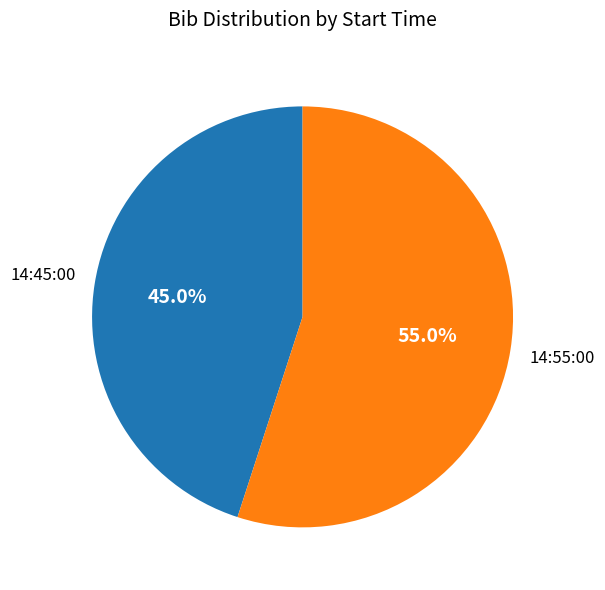

How many segments does this pie chart have?

2